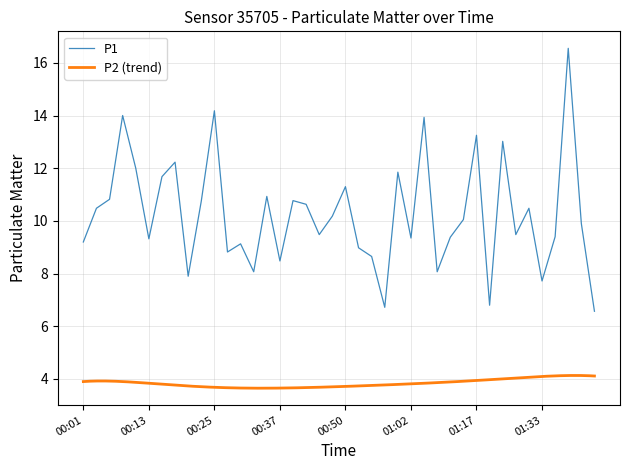

The value at 01:43 is 3.9. True or false?

False